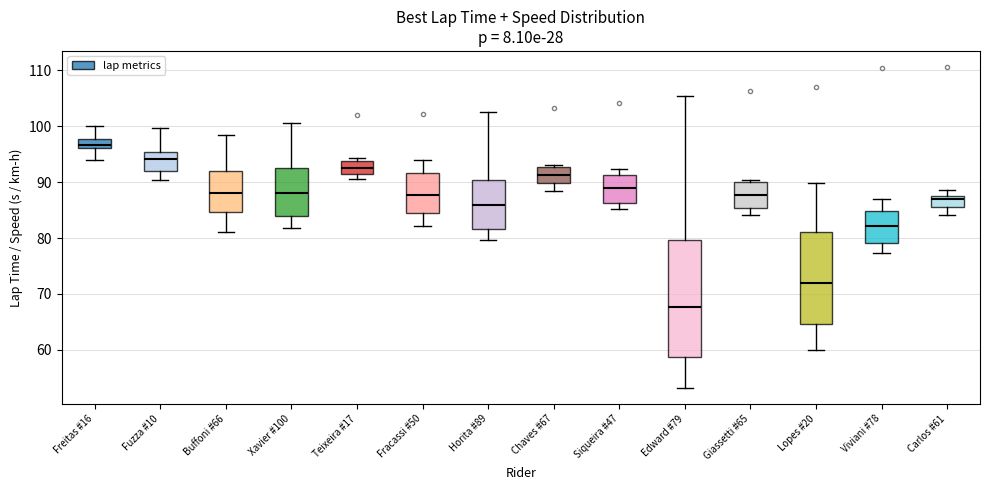

Where is the upper edge of the box for Siqueira #47 on the y-axis? The values are not printed on the chart, so give them approximately, as read against the axis.

91